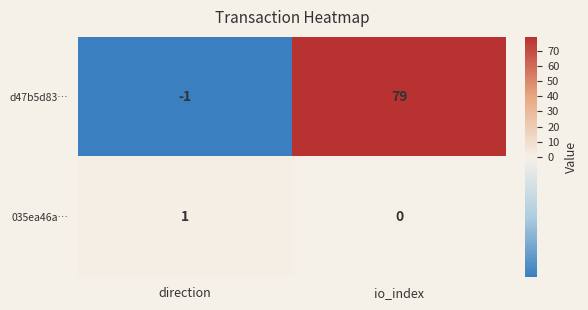

What is the difference between the maximum and minimum values in the d47b5d83… series?

80